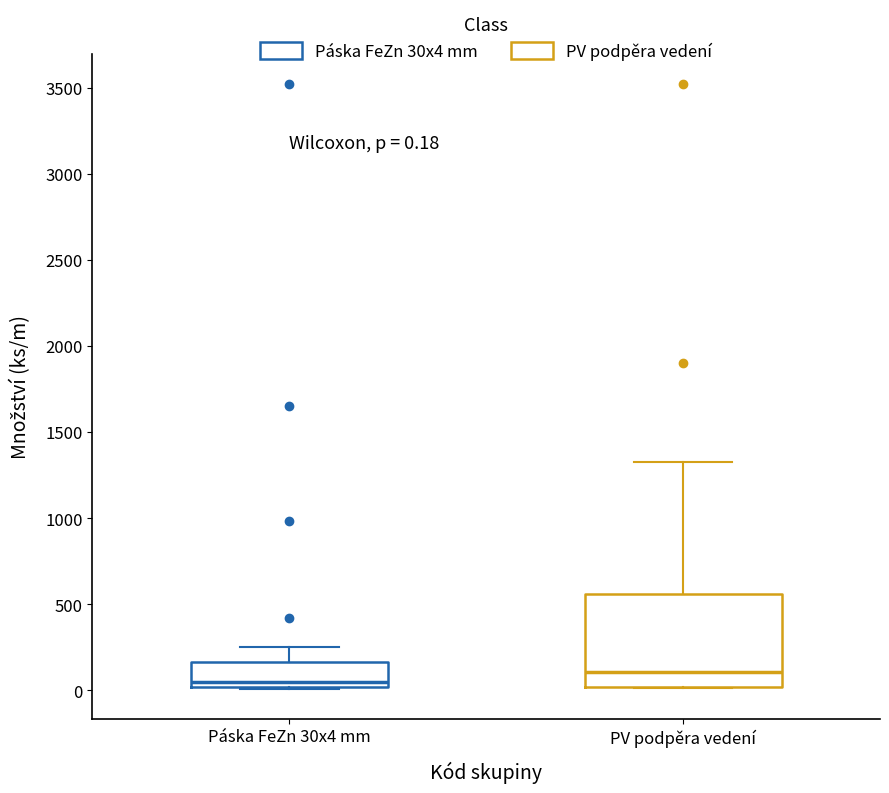

Comparing the boxes themselves (not the whiskers), which one is the tallest?

PV podpěra vedení